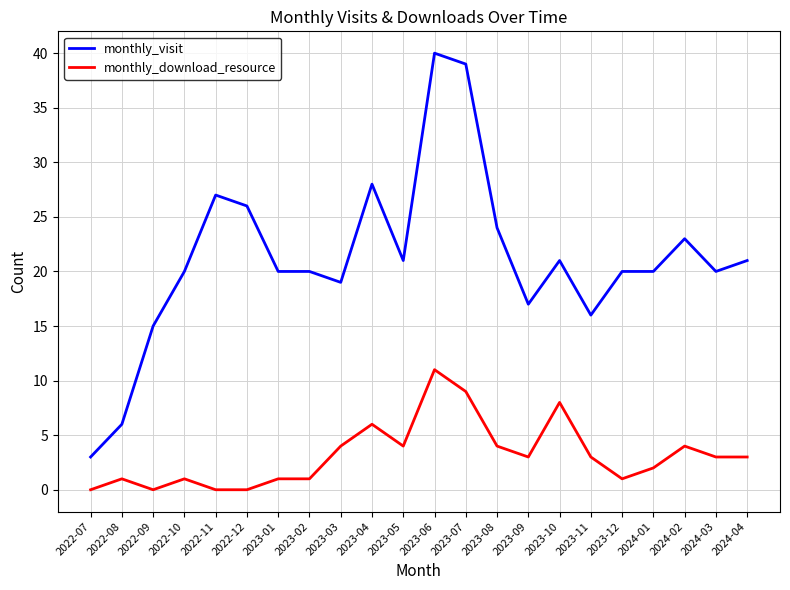

The value of monthly_download_resource at 2023-06 is 17. True or false?

False